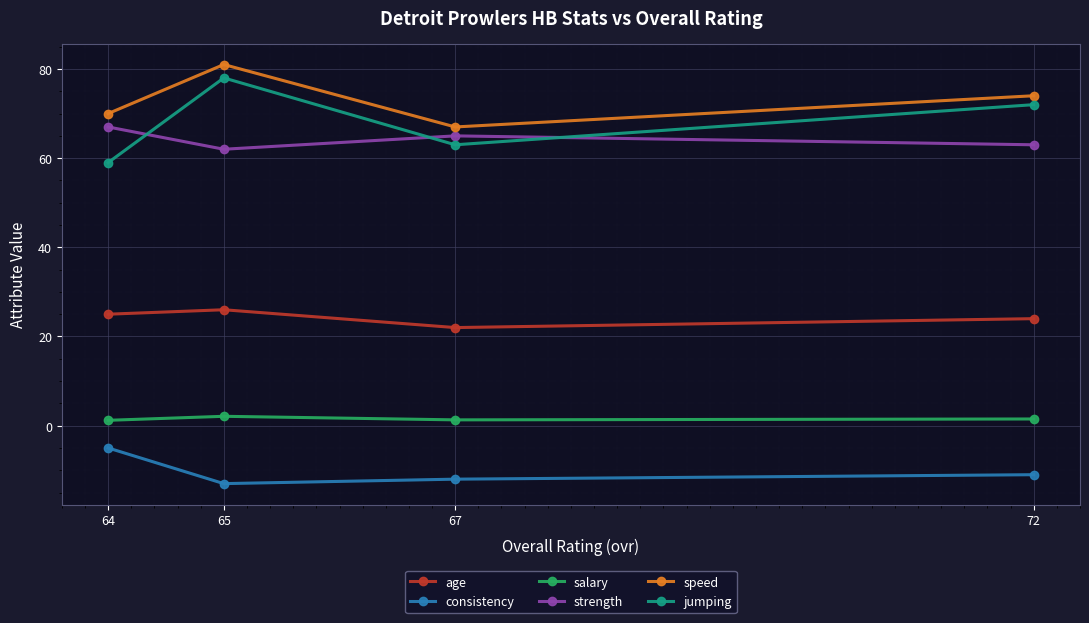

True or false: jumping and consistency intersect in this chart.

False